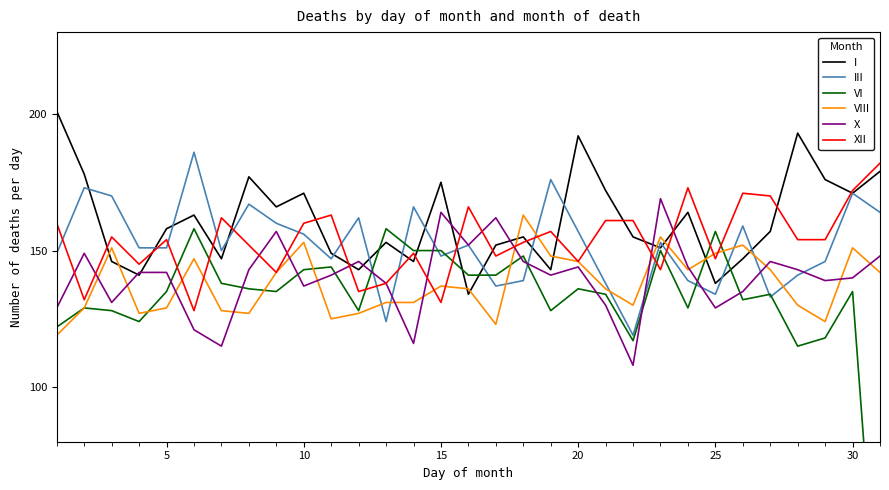

True or false: III and I intersect in this chart.

True